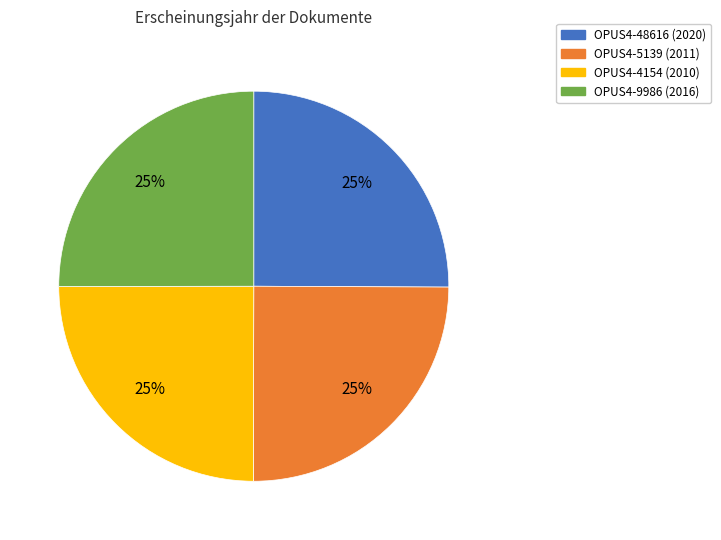

To the nearest percent, what percentage of the pie is OPUS4-4154?

25%